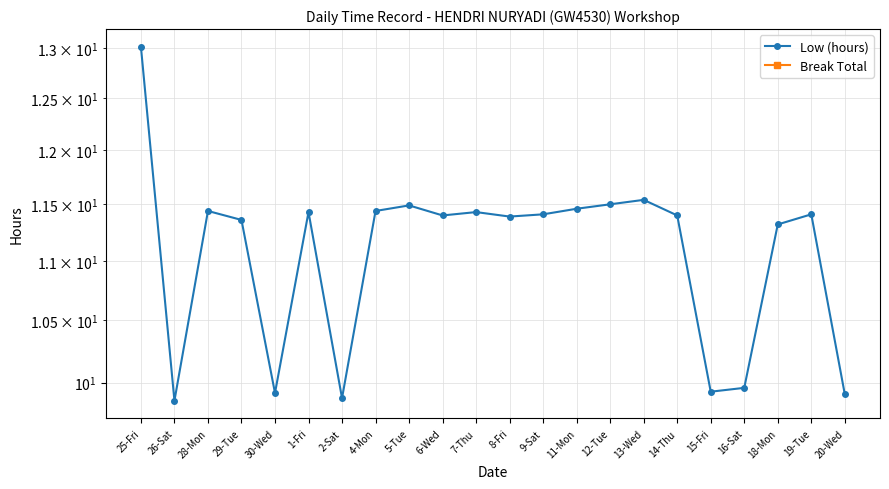

What is the maximum value shown in the chart?

13.0